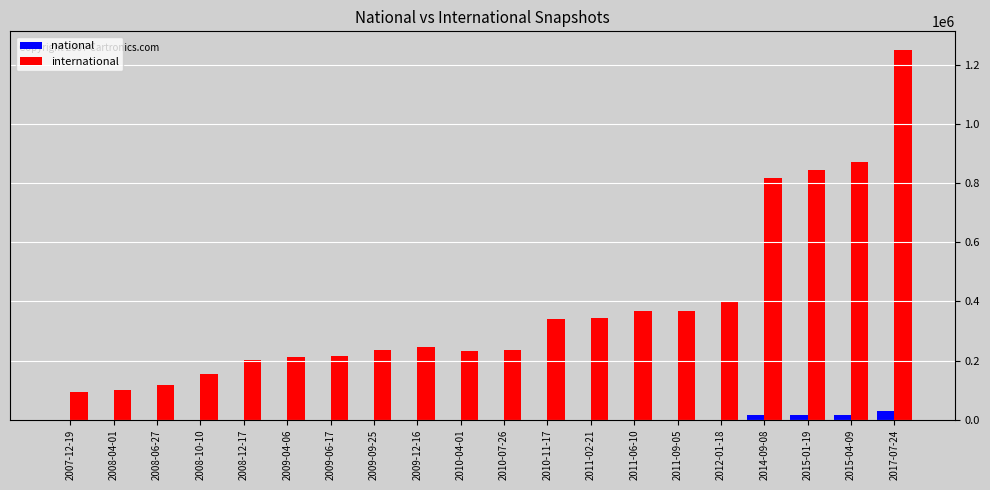

Which label corresponds to the largest value in the chart?

2017-07-24